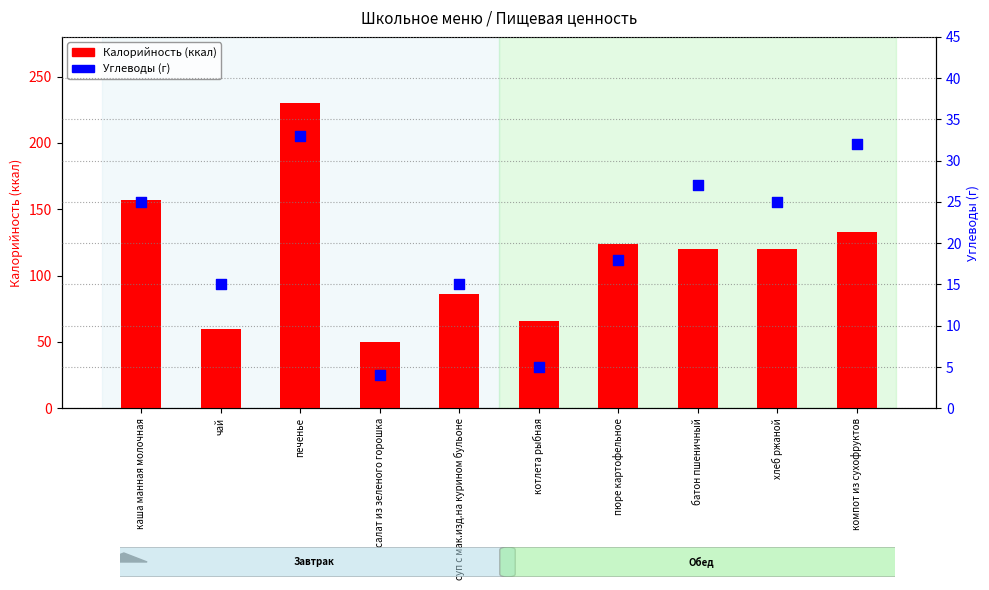

Which series has the widest spread of Y values?

Калорийность